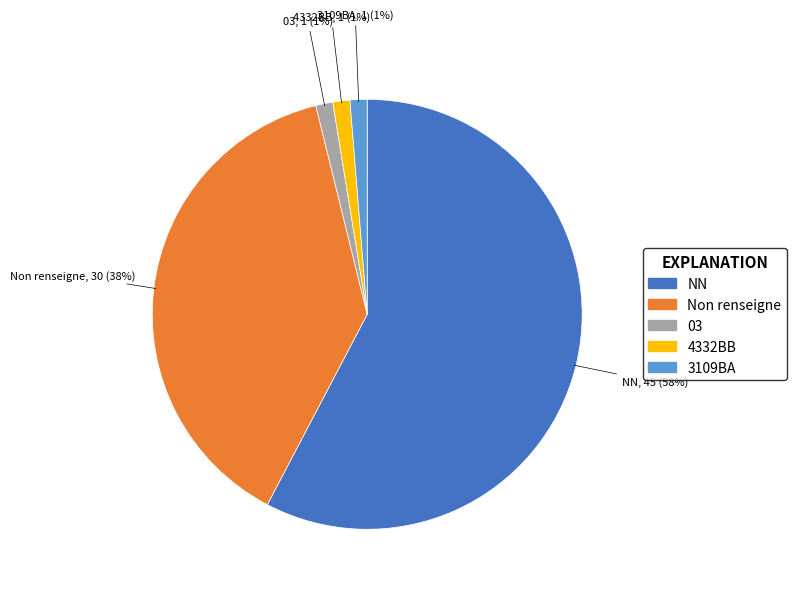

Is there any slice that represents more than half of the pie?

Yes